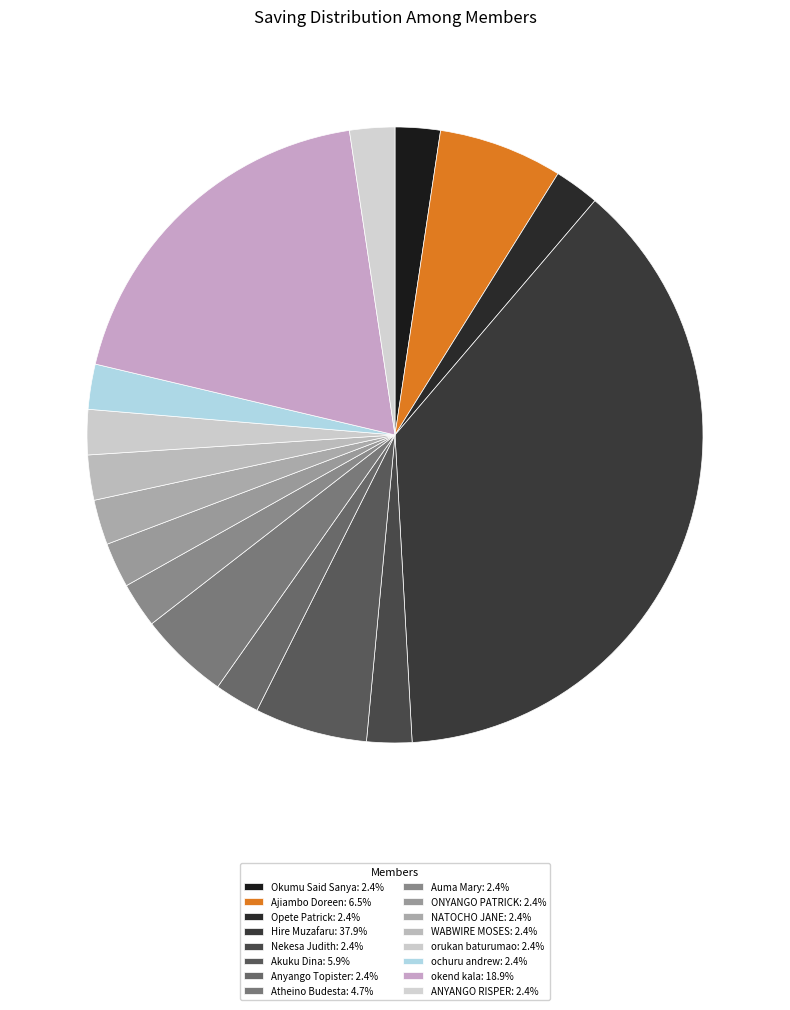

Is it true that orukan baturumao is 9% of the pie?

False